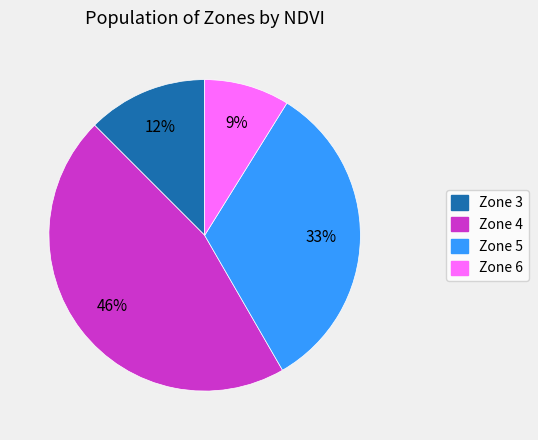

Which has a higher value, Zone 5 or Zone 6?

Zone 5